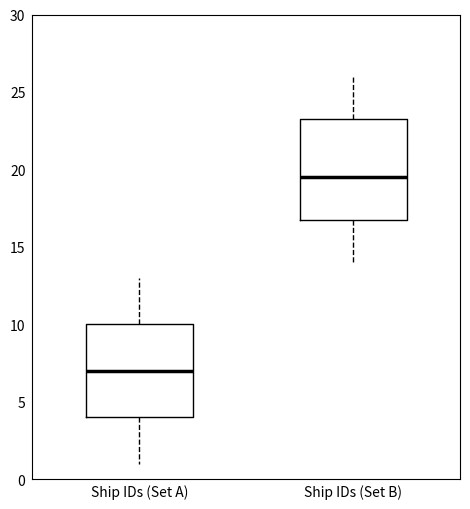

Reading left to right, read every box against the y-axis: the position of its median line, the range the box covers, and the ends of its whiskers. The values are not printed on the chart, so give them approximately, as read against the axis.

Ship IDs (Set A): median 7.0, box 4.0 to 10.0, whiskers 1.0 to 13.0
Ship IDs (Set B): median 19.5, box 17.0 to 23.5, whiskers 14.0 to 26.0